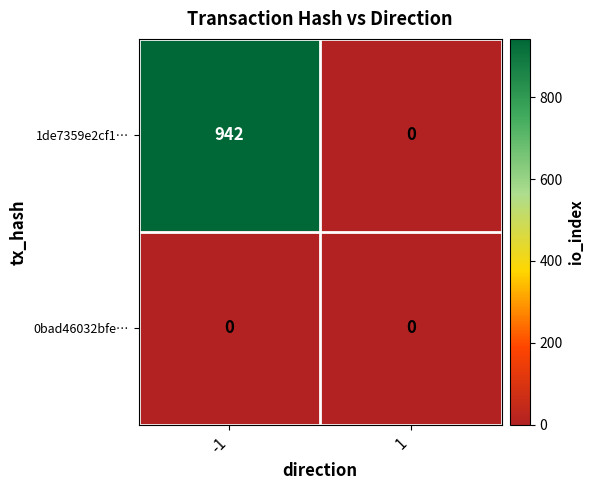

What is the sum of the 1de7359e2cf1… values at 1 and -1?

942